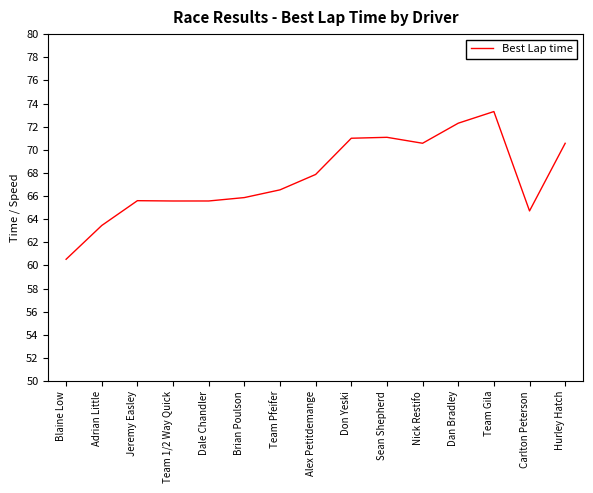

What is the sum of all values?

1014.5